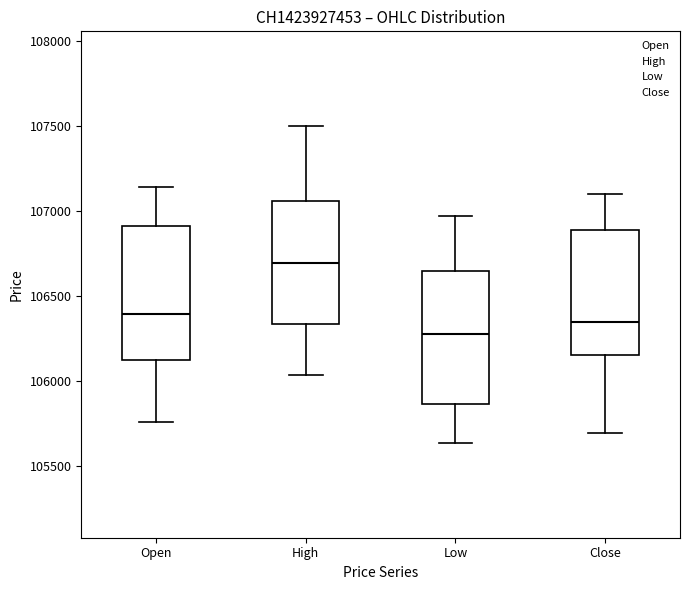

Which box's median line is the highest?

High